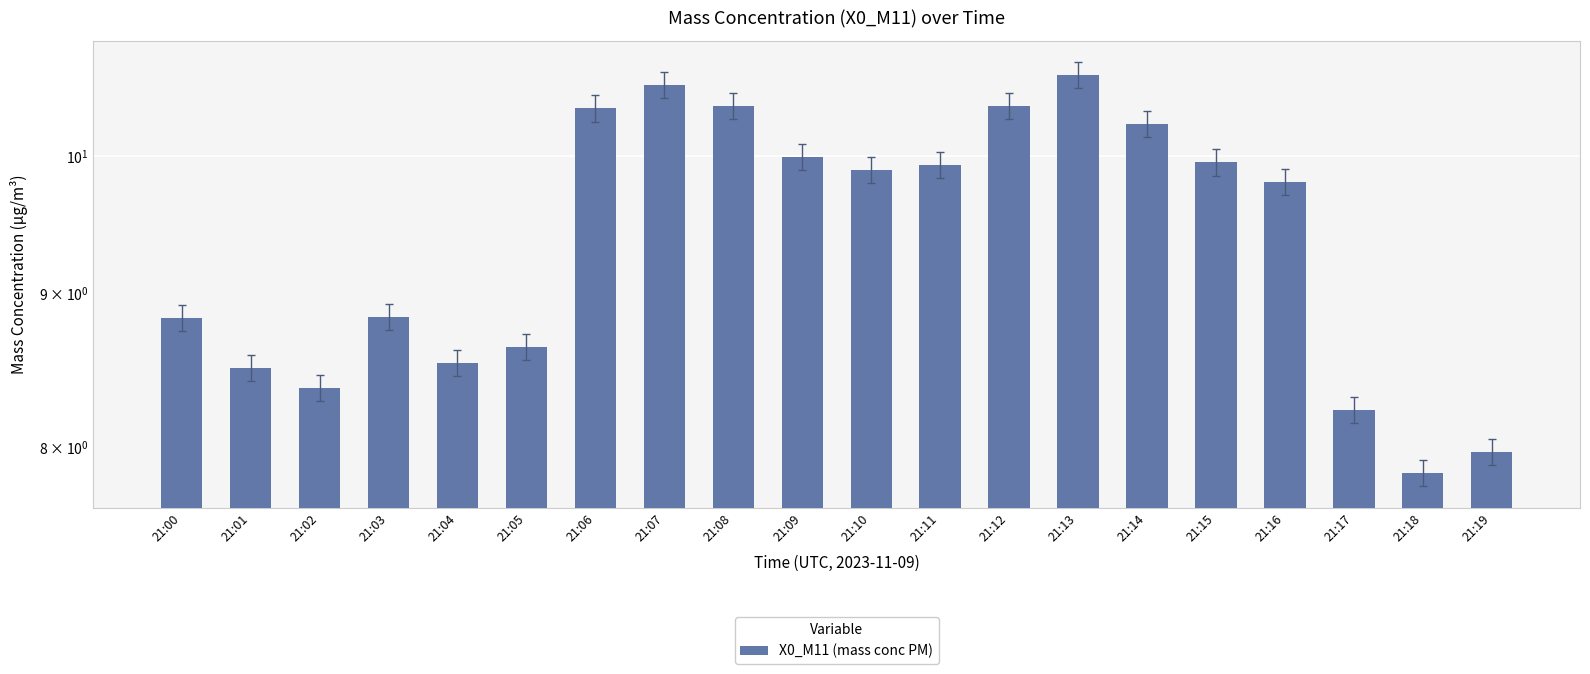

The value at 21:05 is 8.6. True or false?

True